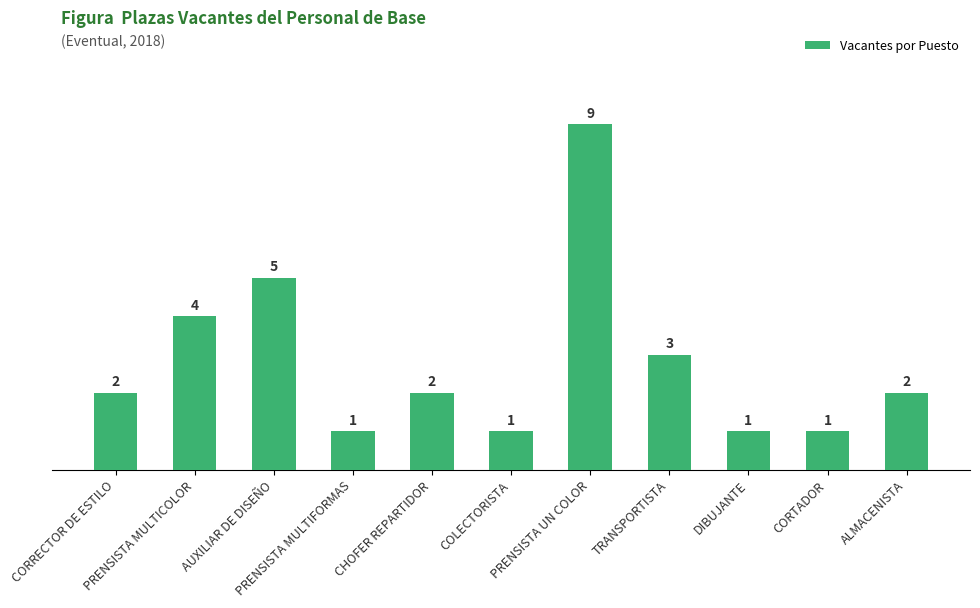

How many values are between 1 and 4?

9